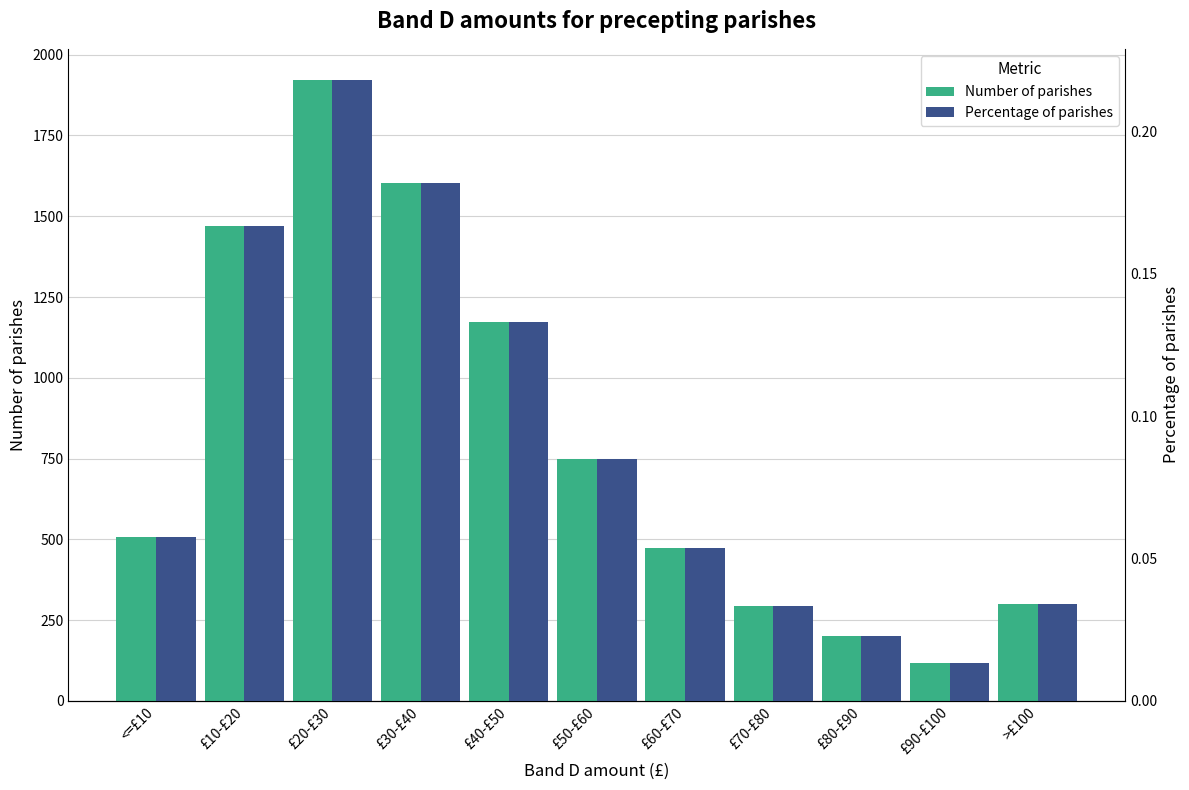

How many categories are shown in the chart?

11